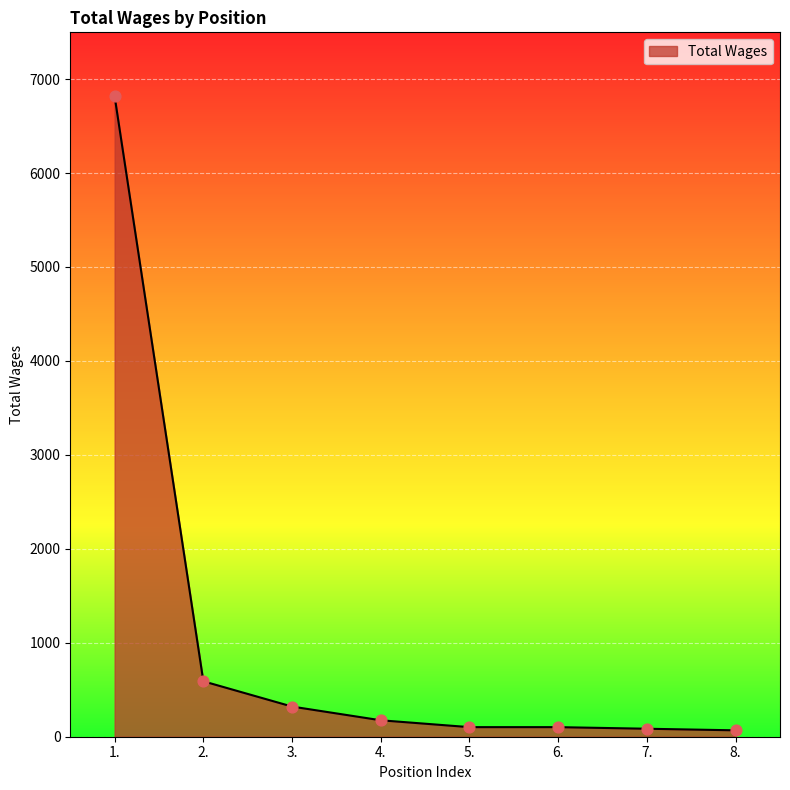

What is the change in value from 2. to 5.?

-488